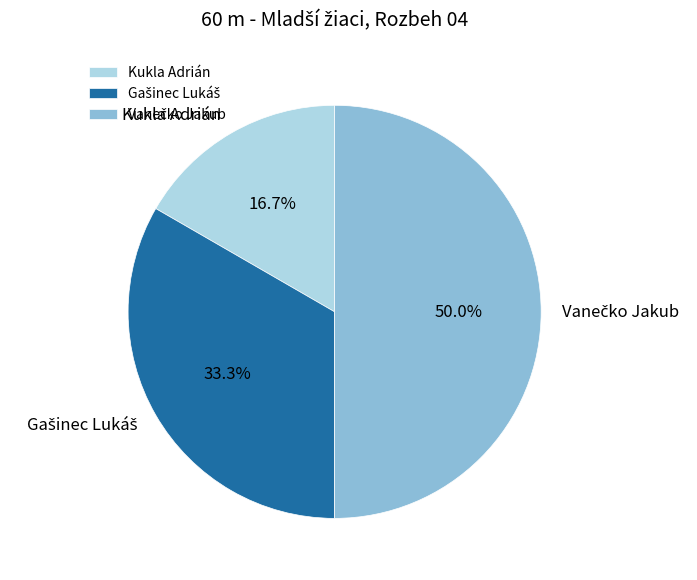

How many segments does this pie chart have?

3